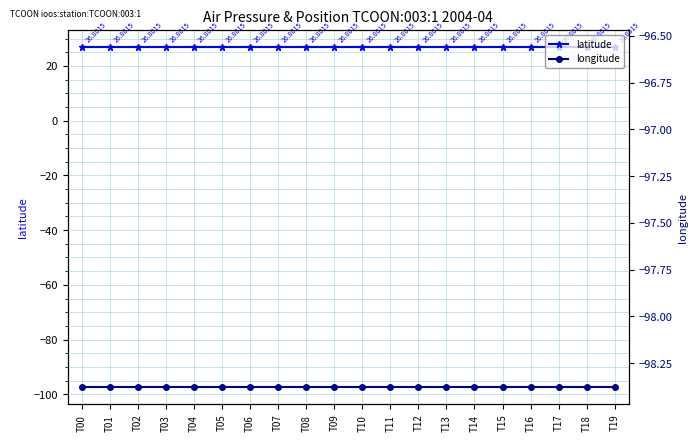

True or false: longitude has a value of -97.5 at T00.

True